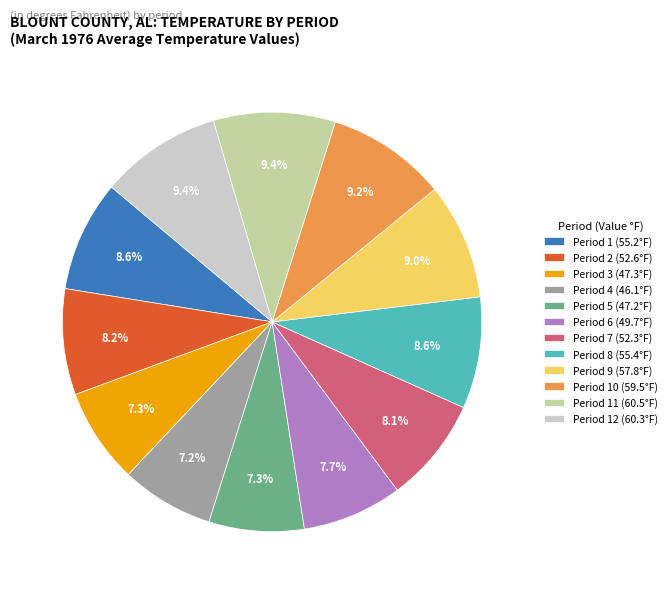

What percentage do Period 4 (46.1°F) and Period 6 (49.7°F) together represent?

14.9%